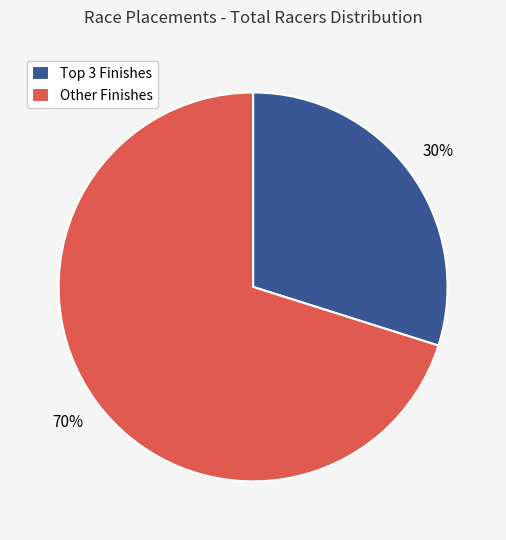

To the nearest percent, what is the difference between the largest and smallest slice percentages?

40%